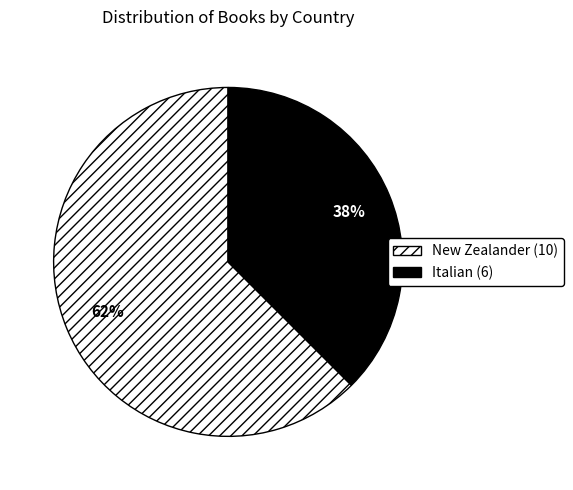

Which has a higher value, New Zealander or Italian?

New Zealander